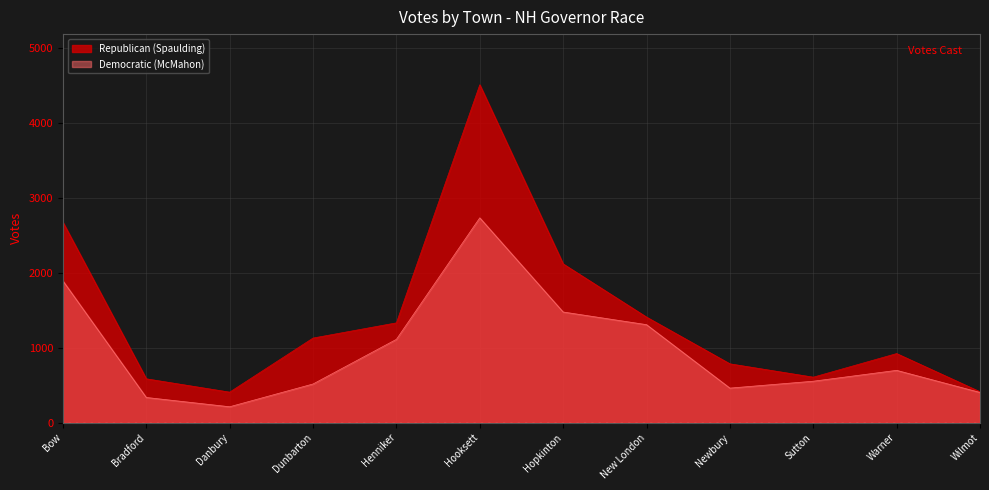

Where does the Democratic series first go above 698?

Bow